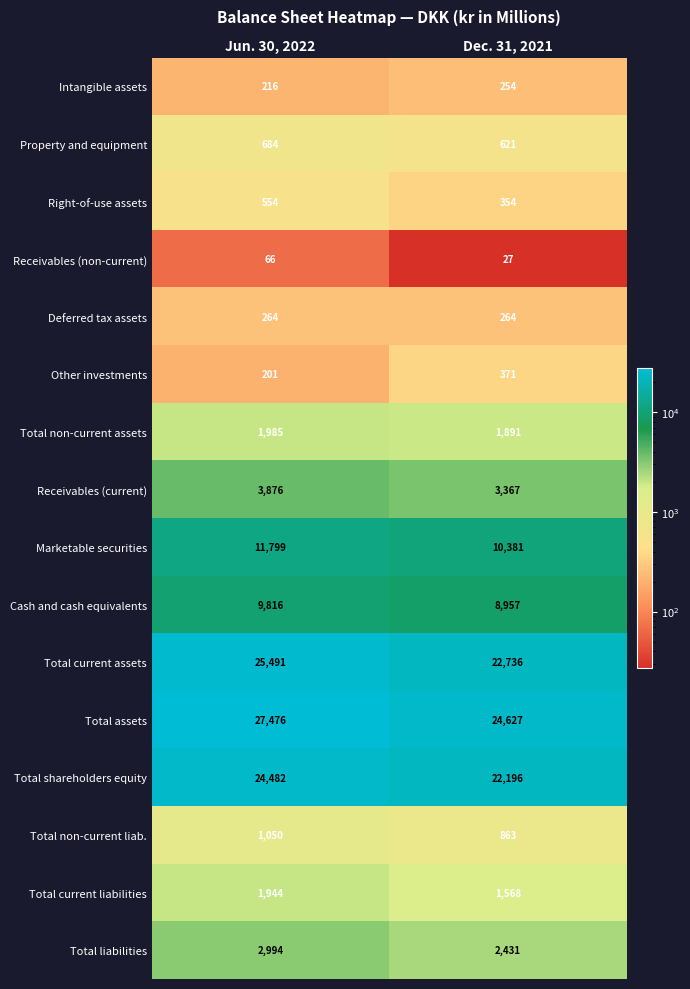

What is the average value of the Deferred tax assets series?

264